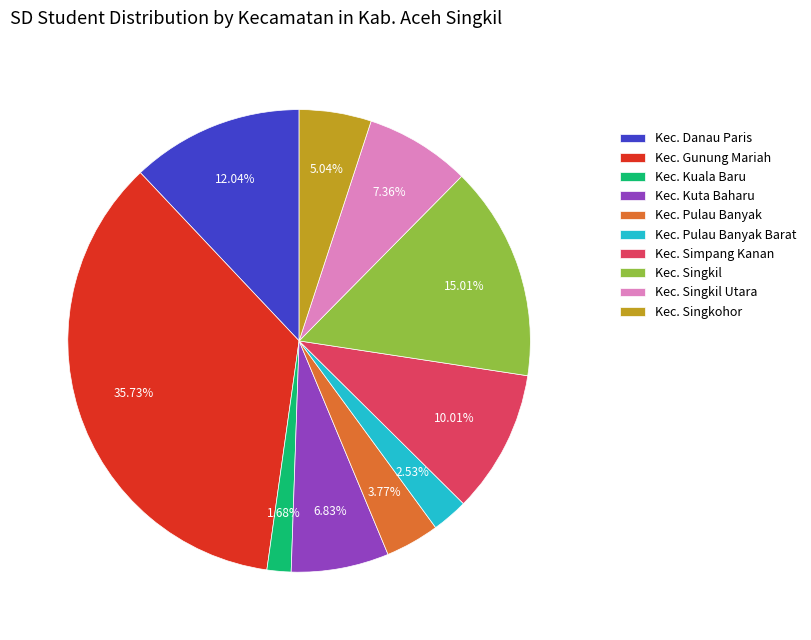

Which category has the smallest portion of the pie?

Kec. Kuala Baru